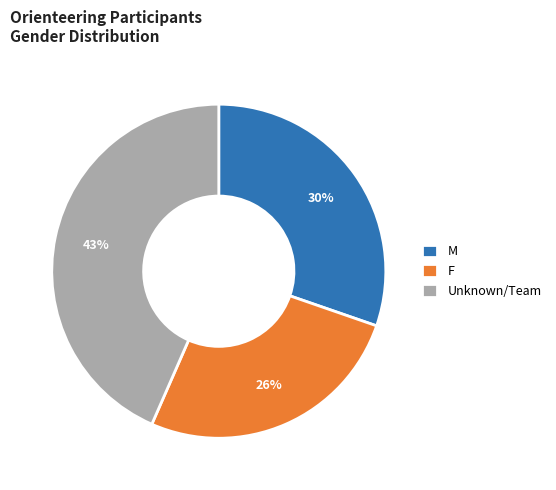

Is it true that M is 59% of the pie?

False